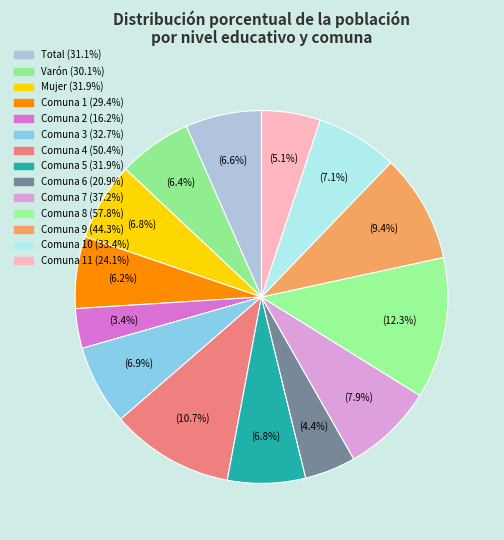

Rank the categories by value from lowest to highest.

Comuna 2, Comuna 6, Comuna 11, Comuna 1, Varón, Total, Comuna 5, Mujer, Comuna 3, Comuna 10, Comuna 7, Comuna 9, Comuna 4, Comuna 8